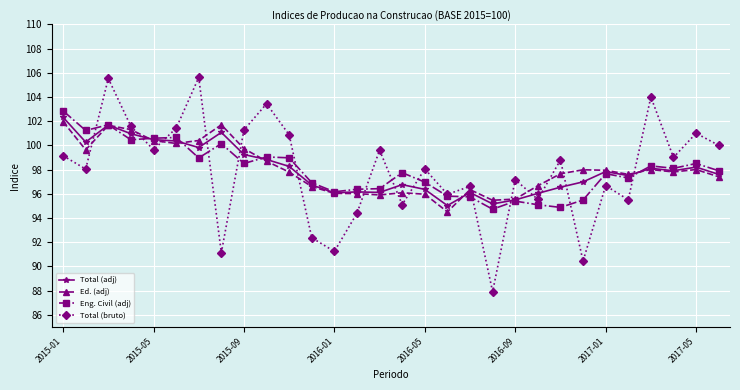

What is the minimum value for Total (adj)?

95.0